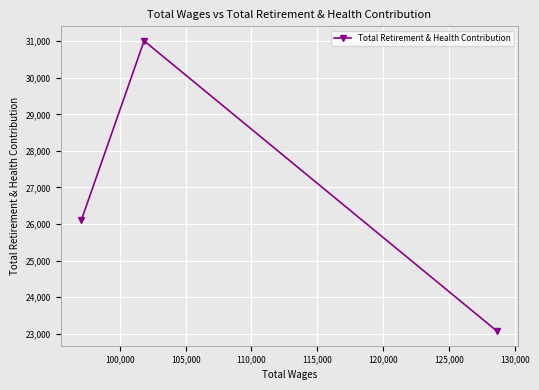

How many categories are shown in the chart?

3